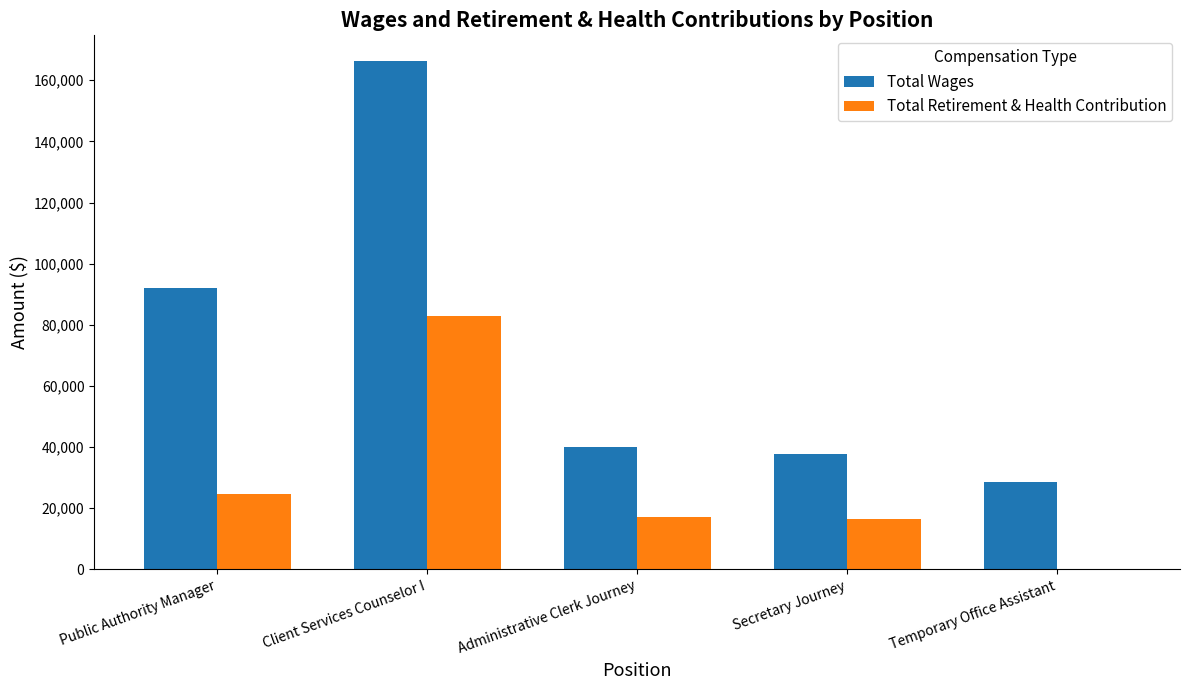

Is it true that Total Wages equals 47083 at Temporary Office Assistant?

False